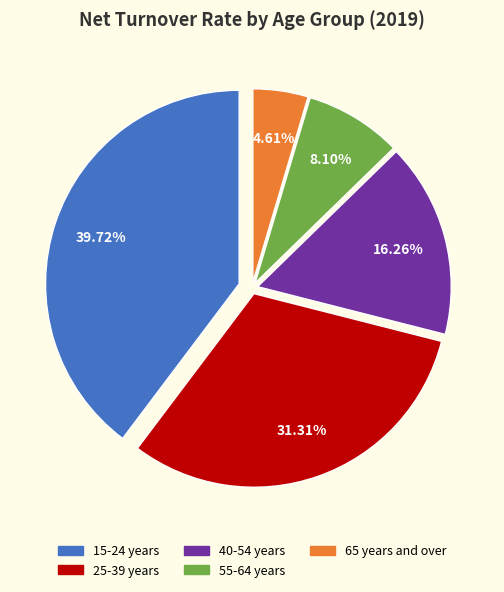

True or false: 55-64 years accounts for 8% of the total.

True